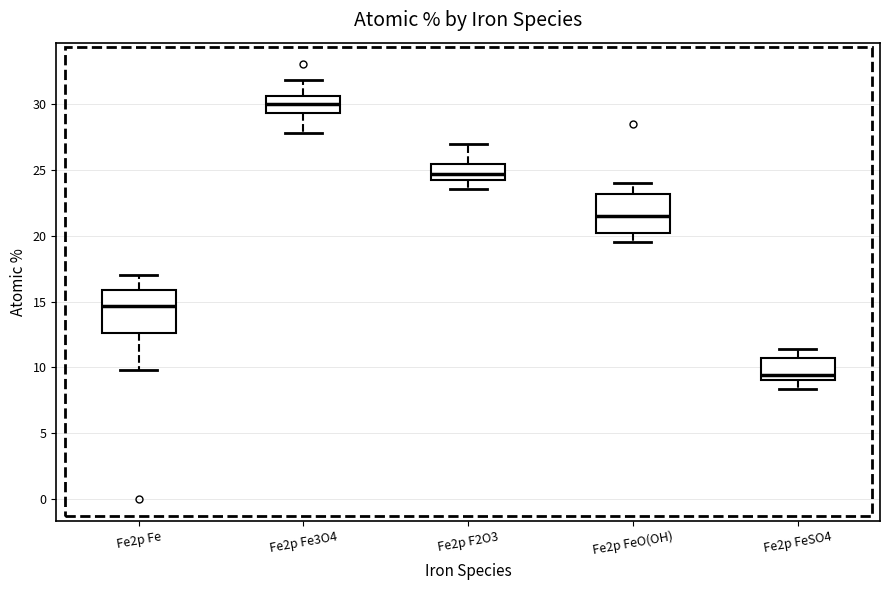

Which box's median line is the highest?

Fe2p Fe3O4